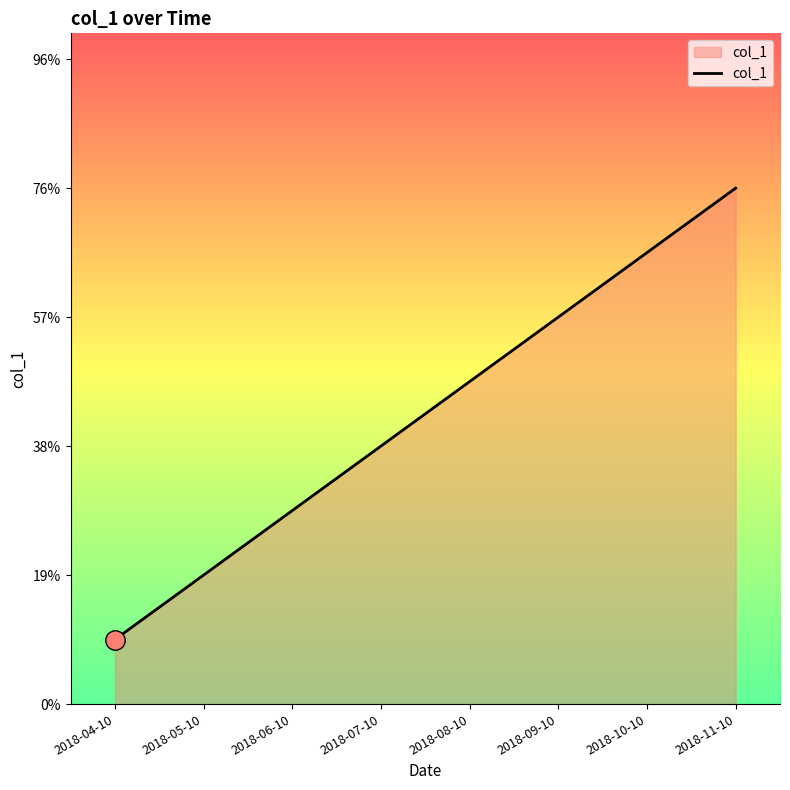

Does the chart display data point markers on the line(s)?

No